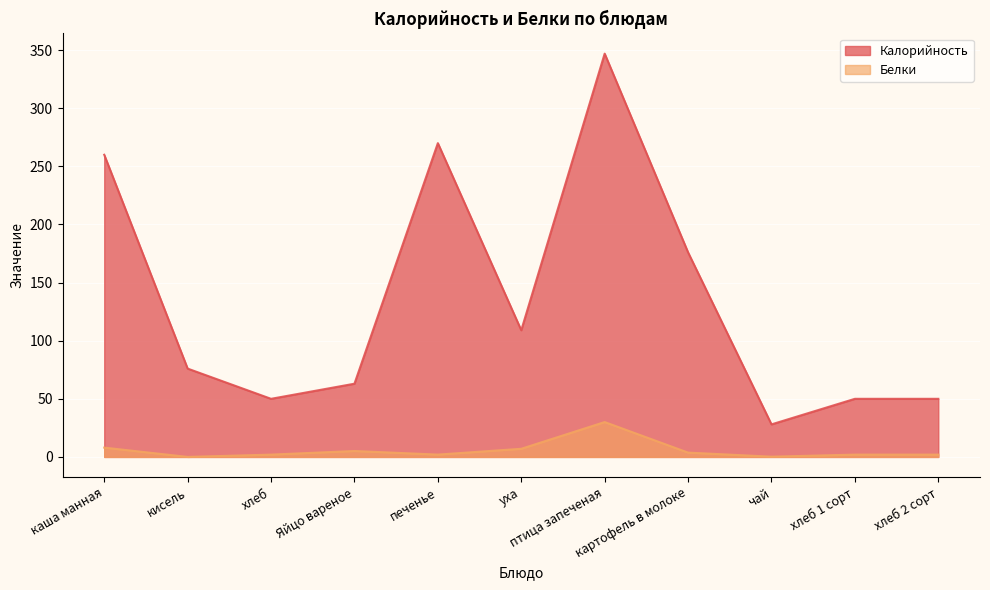

Reading left to right, extract all data points from this chart.

Калорийность: 260.0	76.0	50.0	63.0	270.0	109.0	347.0	176.0	28.0	50.0	50.0
Белки: 8.0	0.0	2.0	5.1	2.0	7.0	30.0	3.7	0.2	2.0	2.0